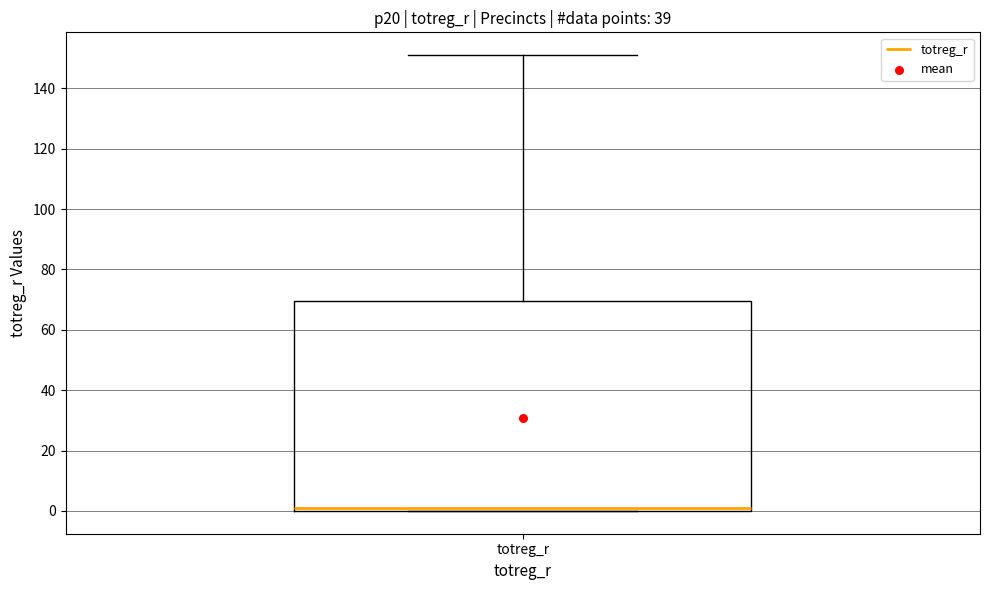

Where is the upper edge of the box for totreg_r on the y-axis? The values are not printed on the chart, so give them approximately, as read against the axis.

70